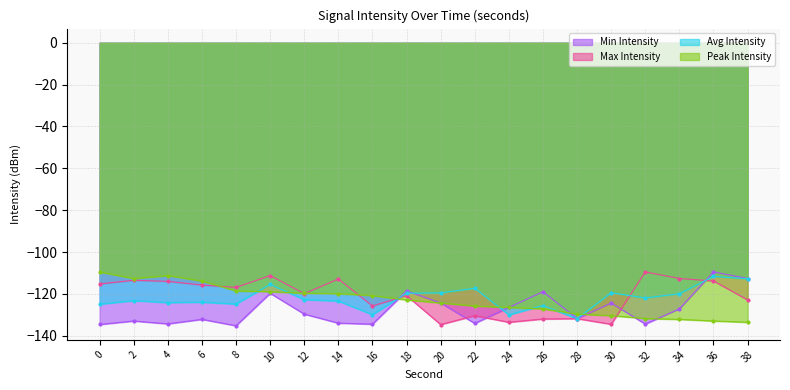

At how many categories does at least one series exceed -110?

3